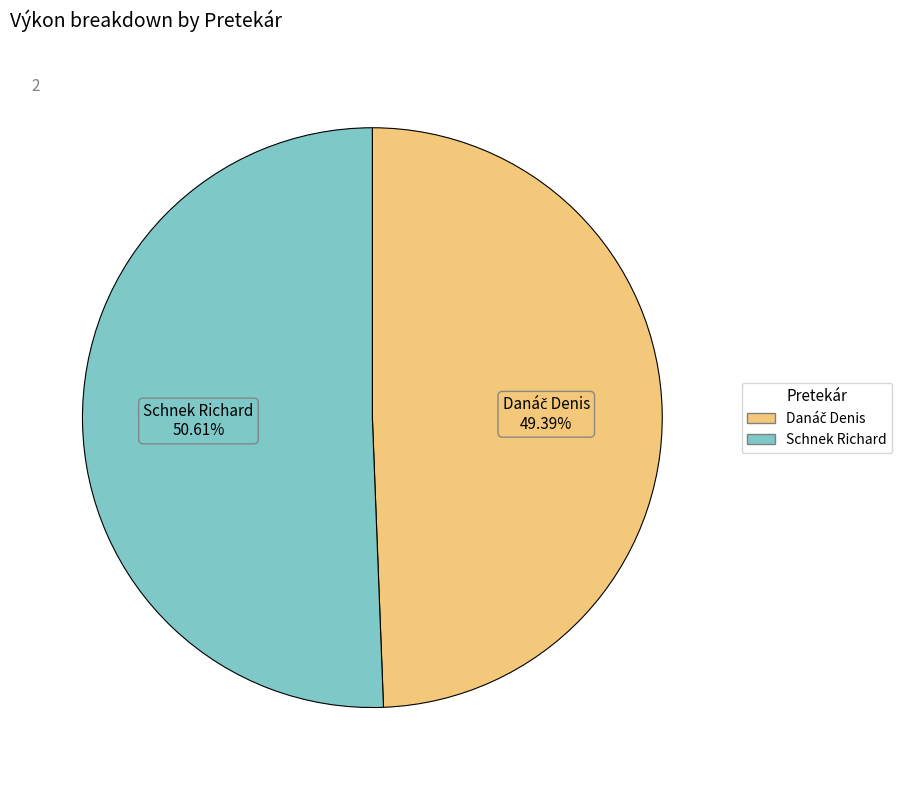

How many slices are in this pie chart?

2